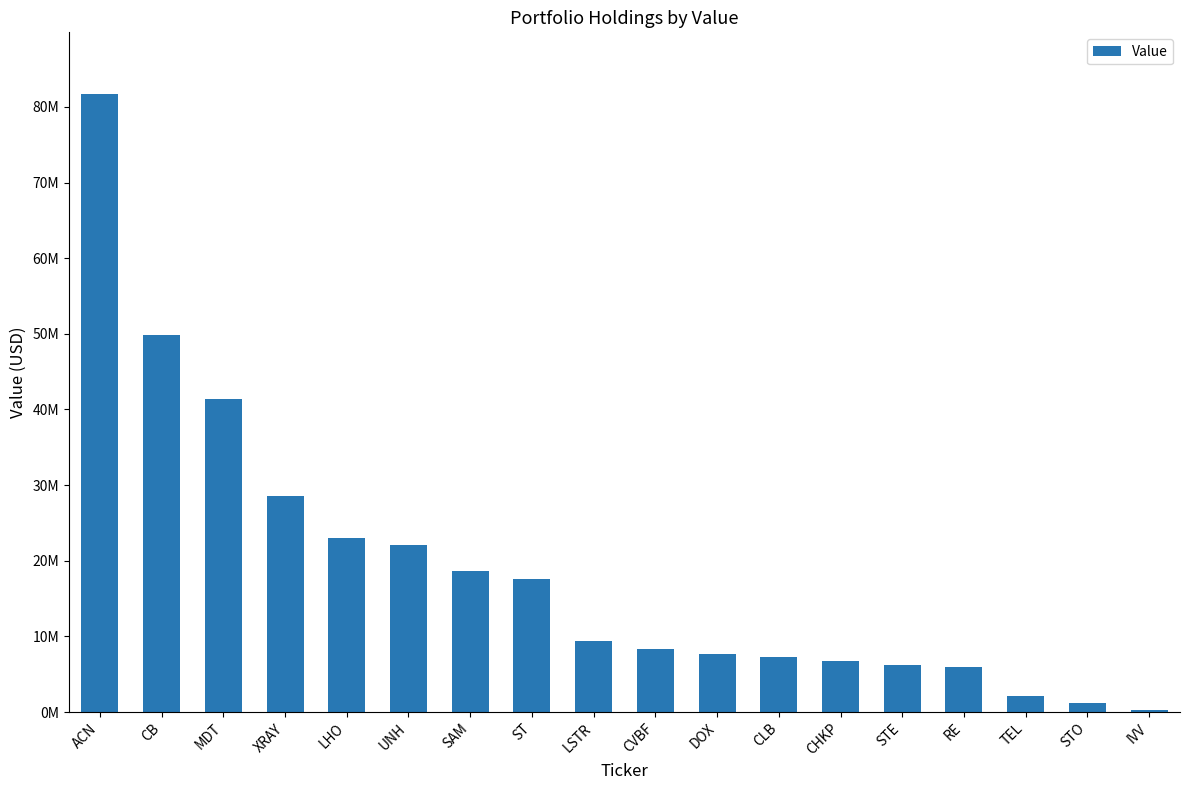

What is the maximum value shown in the chart?

81697000